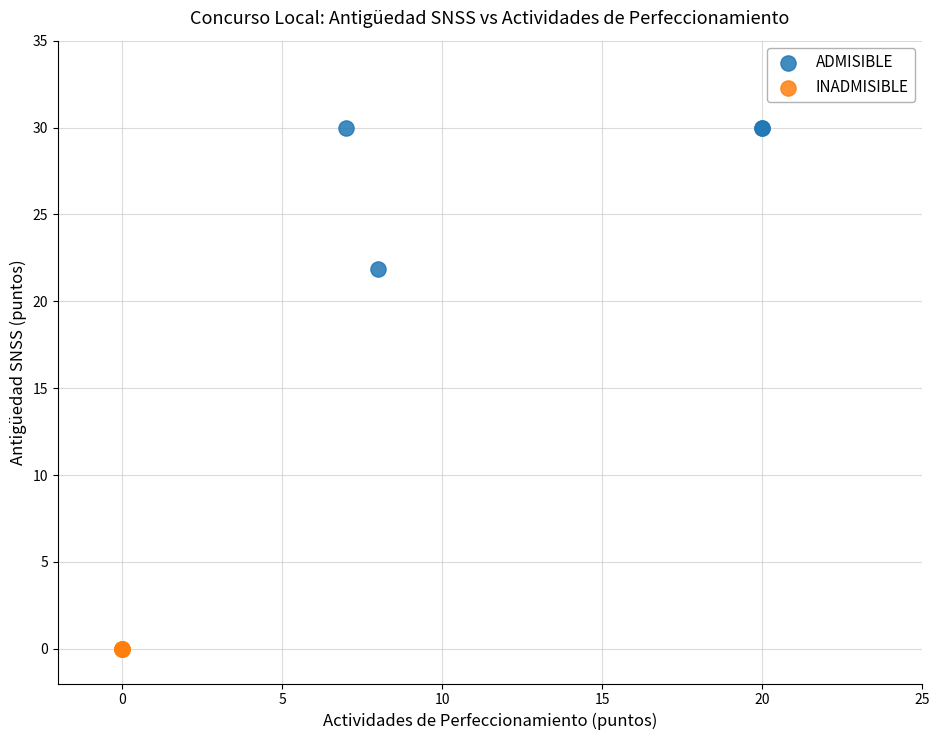

Which series contains the lowest Y value?

INADMISIBLE